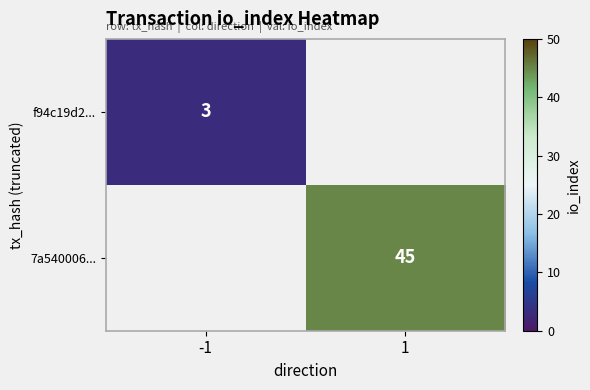

True or false: f94c19d2... has a value of 1 at -1.

False